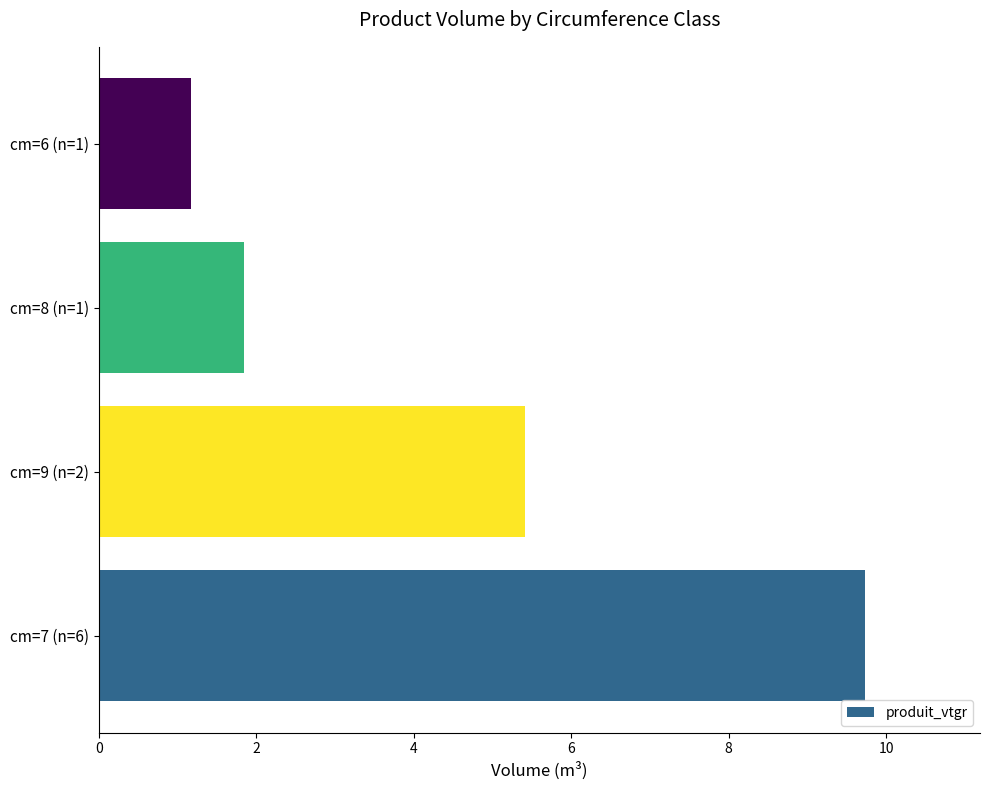

The value at cm=8 (n=1) is 1.8. True or false?

True